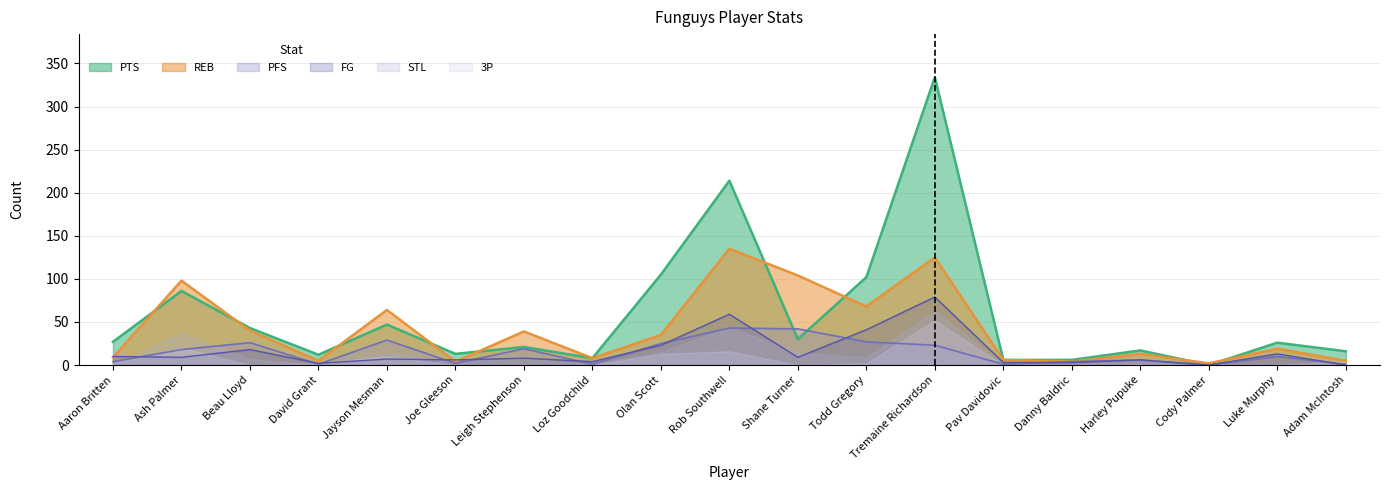

How many positive values does the FG series have?

17